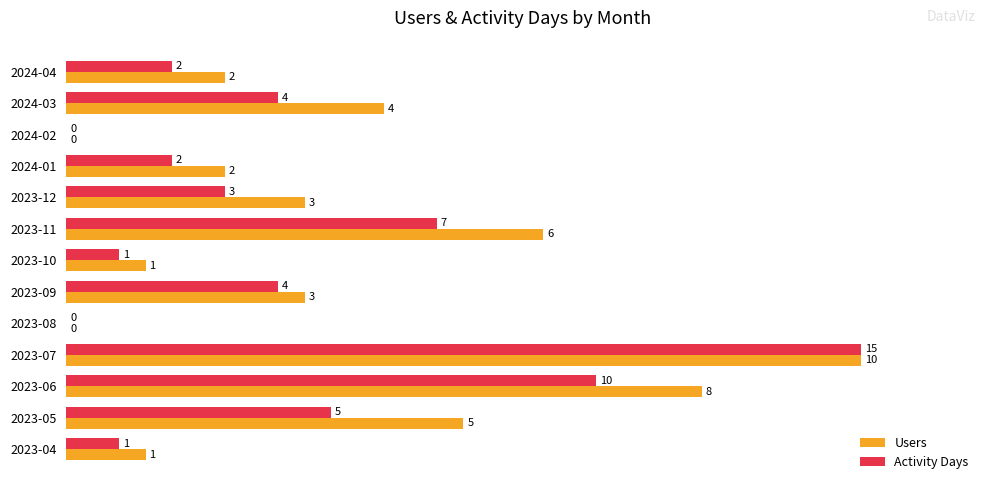

What are all the series names shown in the legend?

Users, Activity Days